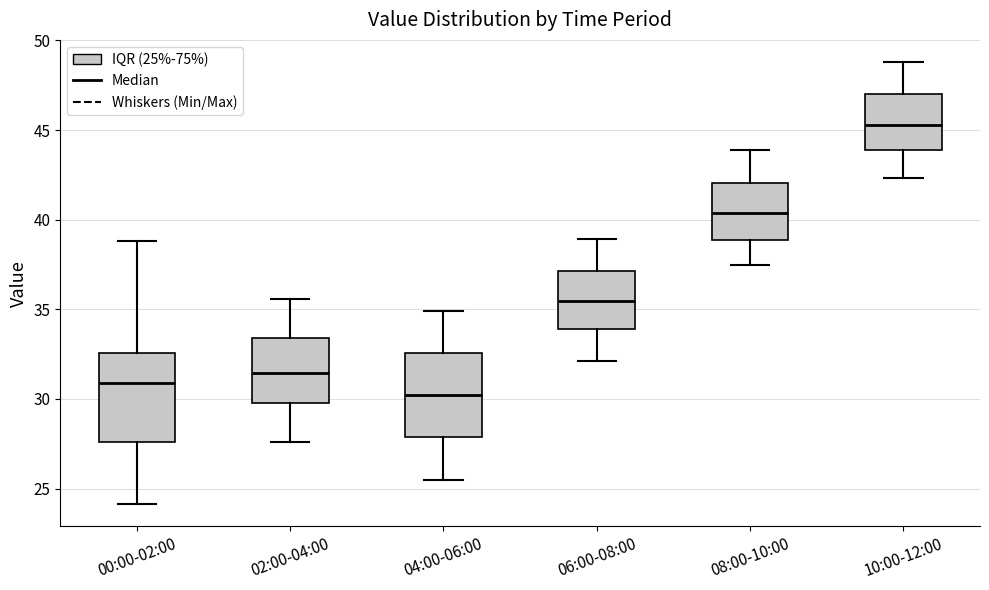

Reading left to right, transcribe this box plot: for each box, give where its median line is, the range the box spans, and where its two whiskers end, as read against the y-axis. The values are not printed on the chart, so give them approximately, as read against the axis.

00:00-02:00: median 31.0, box 27.5 to 32.5, whiskers 24.0 to 39.0
02:00-04:00: median 31.5, box 30.0 to 33.5, whiskers 27.5 to 35.5
04:00-06:00: median 30.0, box 28.0 to 32.5, whiskers 25.5 to 35.0
06:00-08:00: median 35.5, box 34.0 to 37.0, whiskers 32.0 to 39.0
08:00-10:00: median 40.5, box 39.0 to 42.0, whiskers 37.5 to 44.0
10:00-12:00: median 45.5, box 44.0 to 47.0, whiskers 42.5 to 49.0